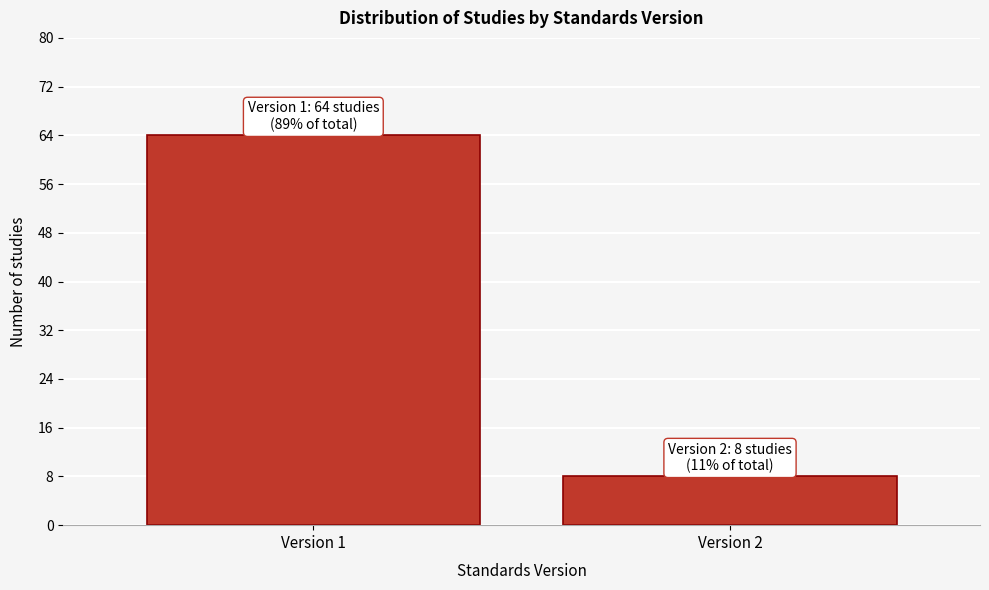

Reading left to right, list all the values displayed in this chart.

64	8